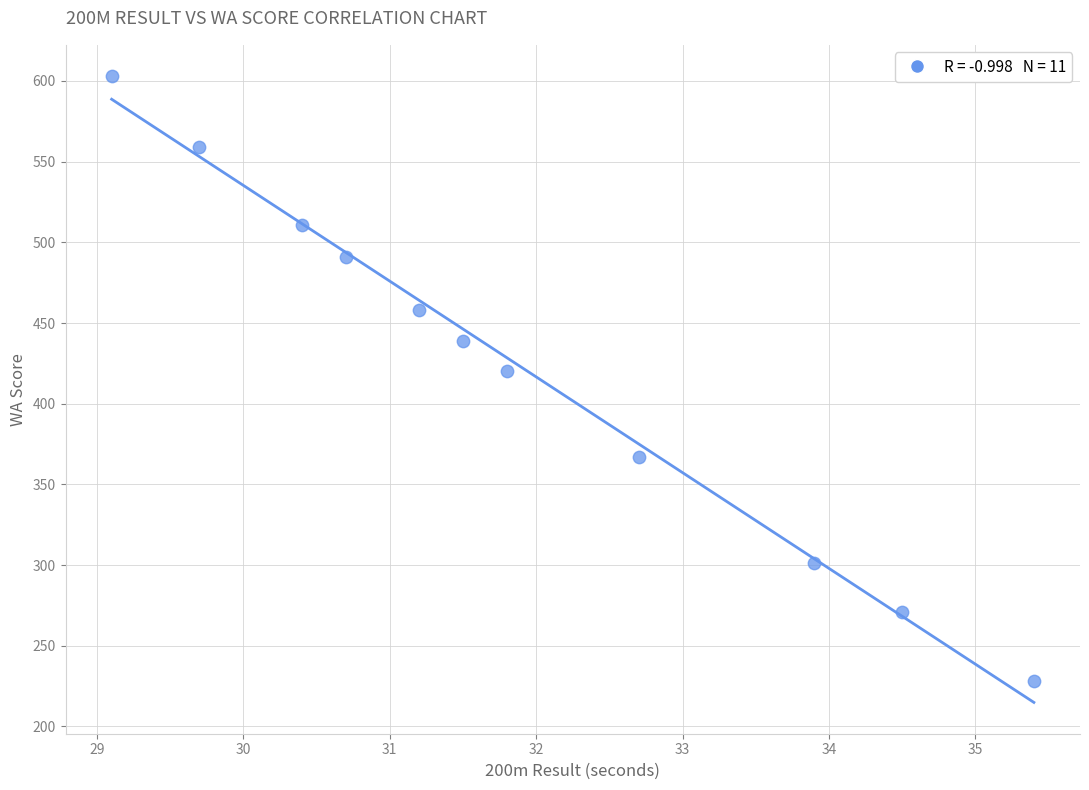

What Y value in the scatter plot is closest to 415?

420